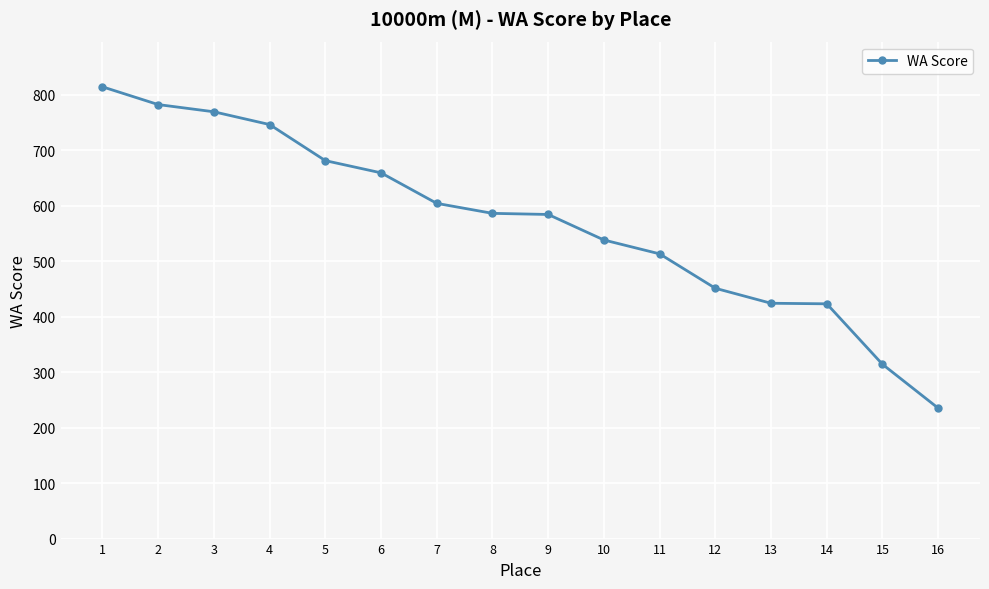

Approximately how many times larger is the value at 7 compared to 2?

0.8